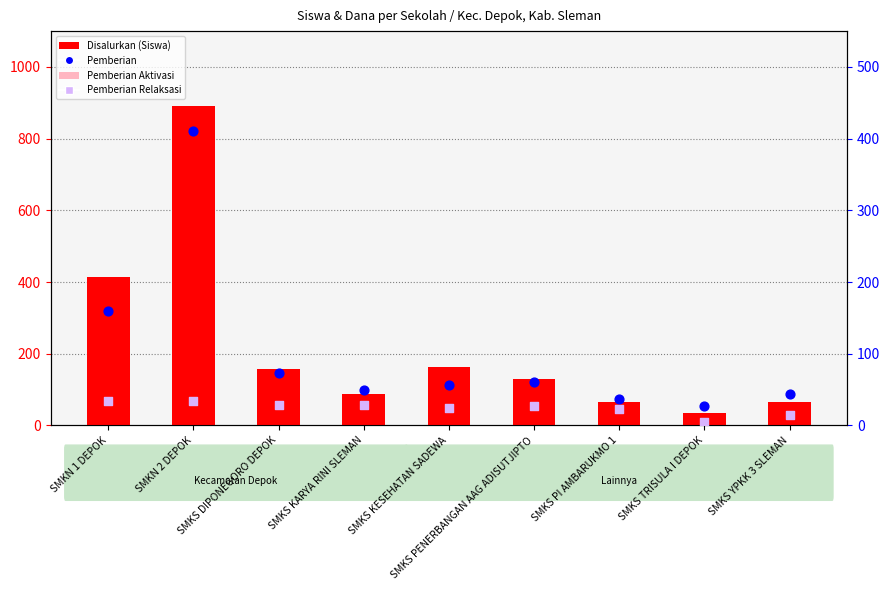

Which series has the largest total across all categories?

Disalurkan (Siswa)